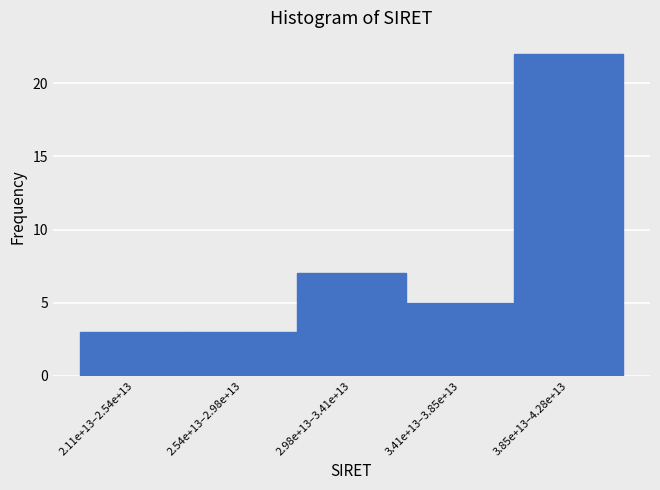

Reading left to right, list all the values displayed in this chart.

2.11e+13–2.54e+13=3	2.54e+13–2.98e+13=3	2.98e+13–3.41e+13=7	3.41e+13–3.85e+13=5	3.85e+13–4.28e+13=22